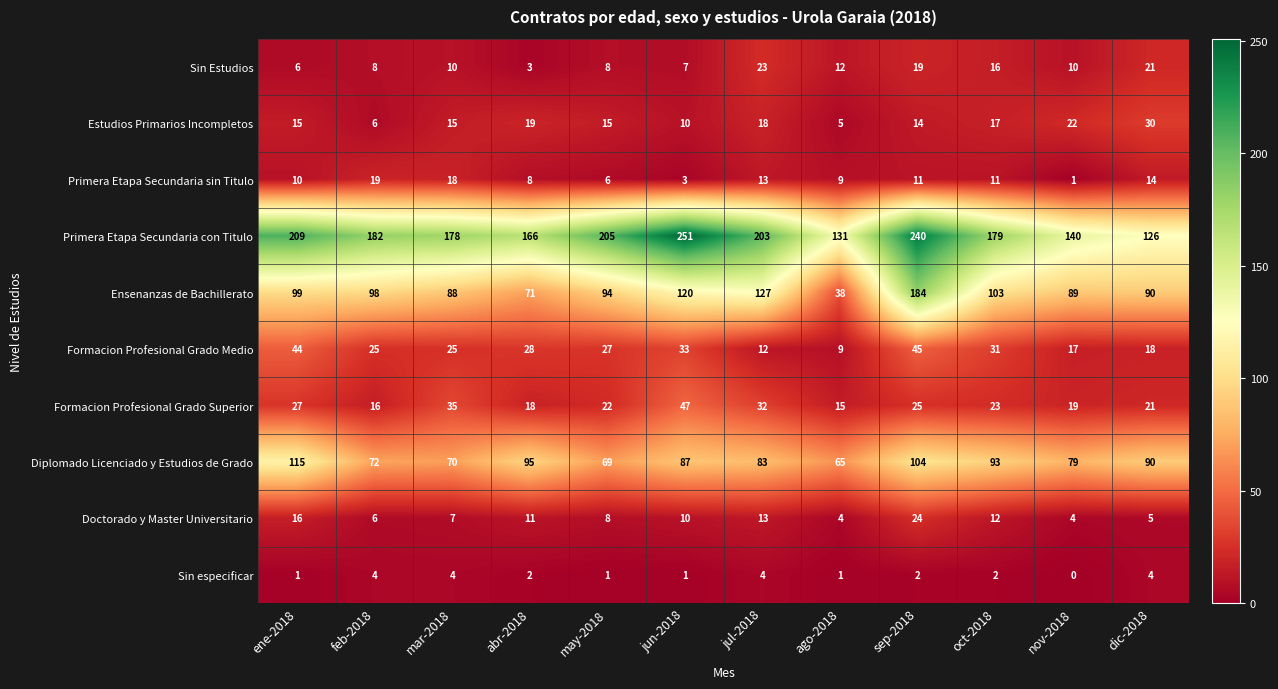

At which category is the sum across all series the highest?

sep-2018